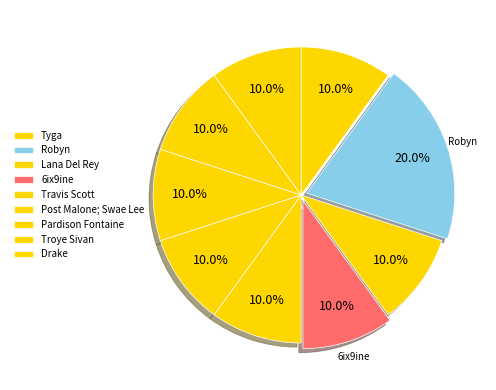

To the nearest percent, what is the average slice percentage?

11%